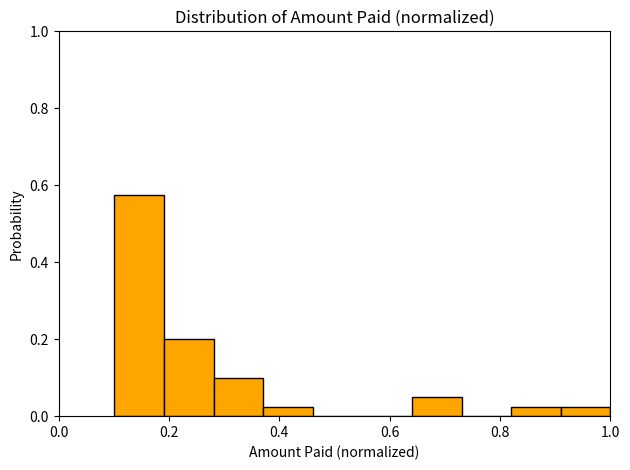

Reading left to right, list every bar in this chart as the range it spans on the x-axis followed by its height. Neither the bar edges nor the heights are printed on the chart, so give them approximately, as read against the axes.

0.10 to 0.20: 0.58
0.20 to 0.28: 0.20
0.28 to 0.38: 0.10
0.38 to 0.46: 0.02
0.46 to 0.56: 0
0.56 to 0.64: 0
0.64 to 0.74: 0.06
0.74 to 0.82: 0
0.82 to 0.92: 0.02
0.92 to 1.00: 0.02